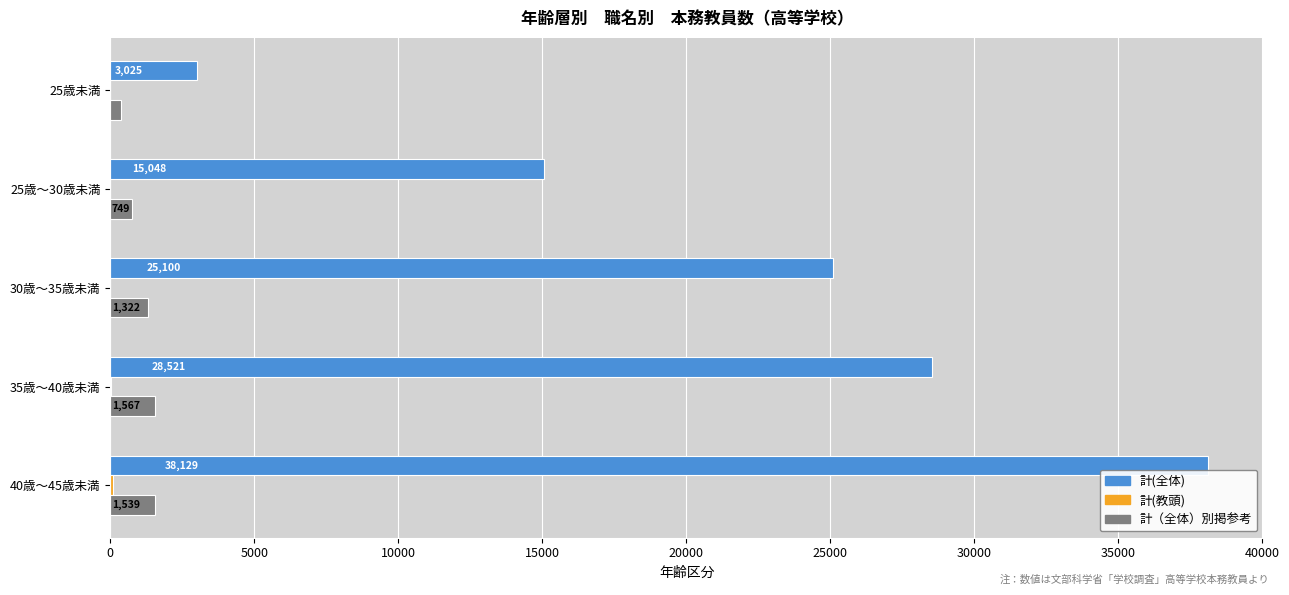

At which category is the sum across all series the highest?

40歳～45歳未満